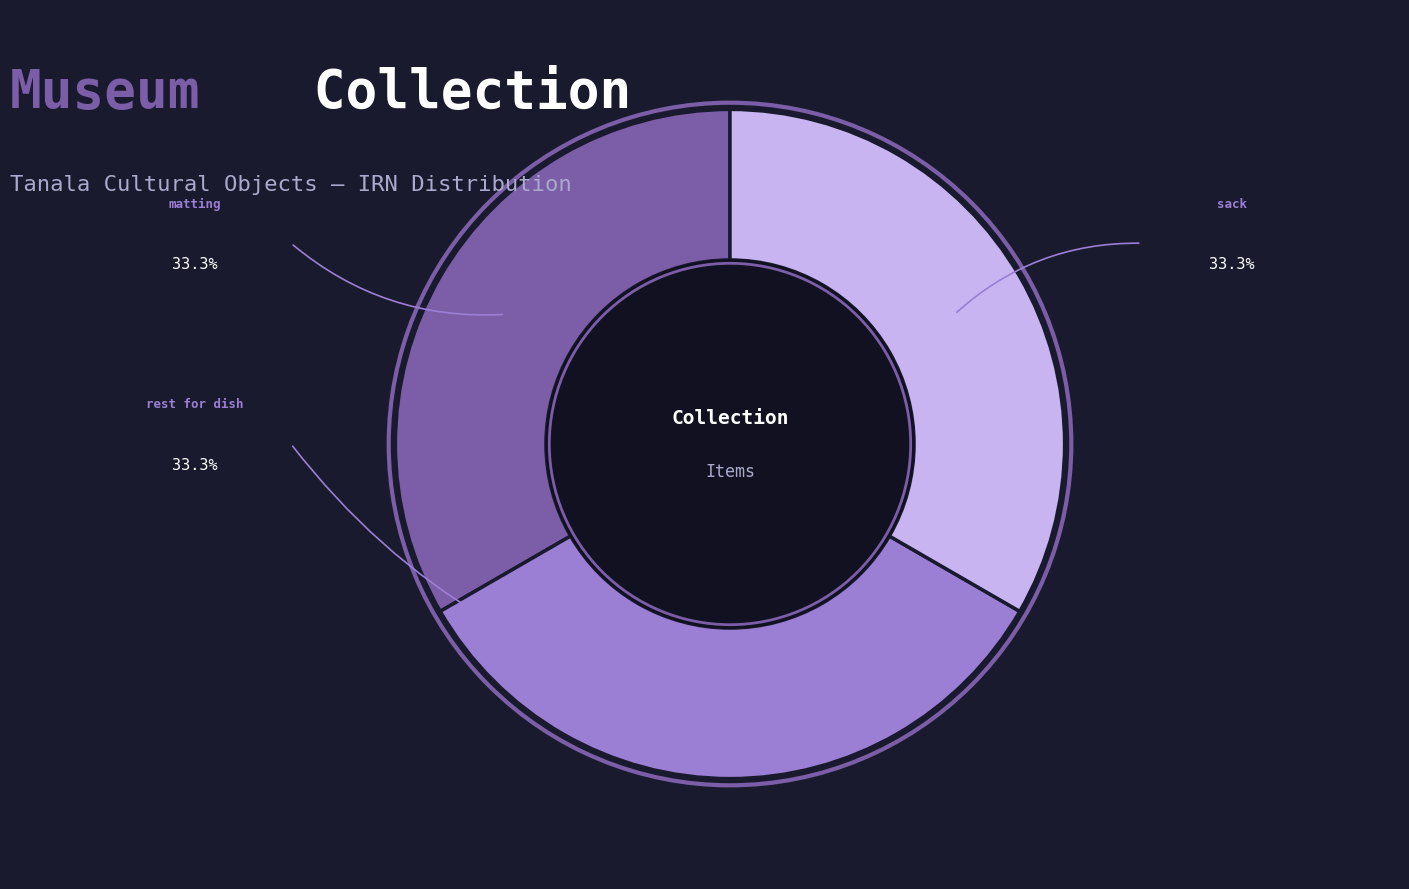

Count the number of slices in the pie.

3